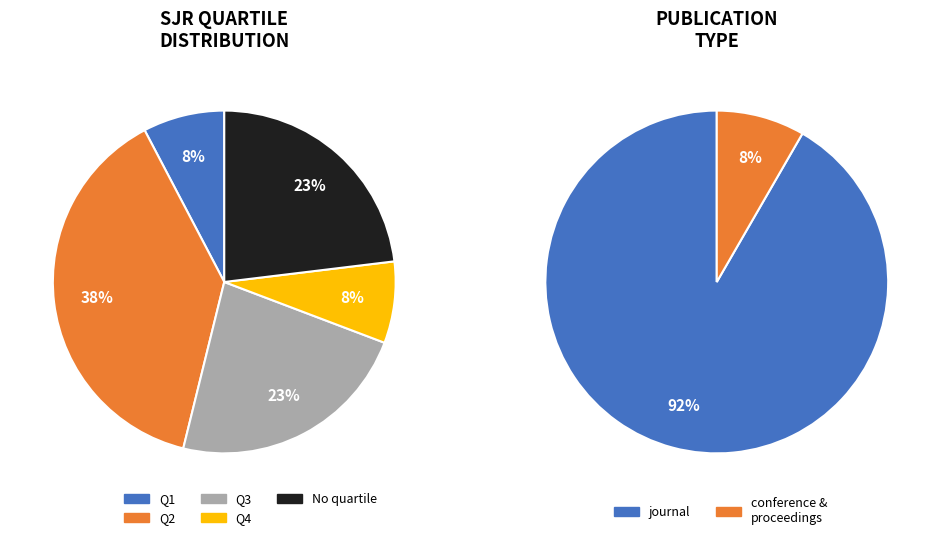

What is the total percentage of journal and conference and
proceedings?

100.0%